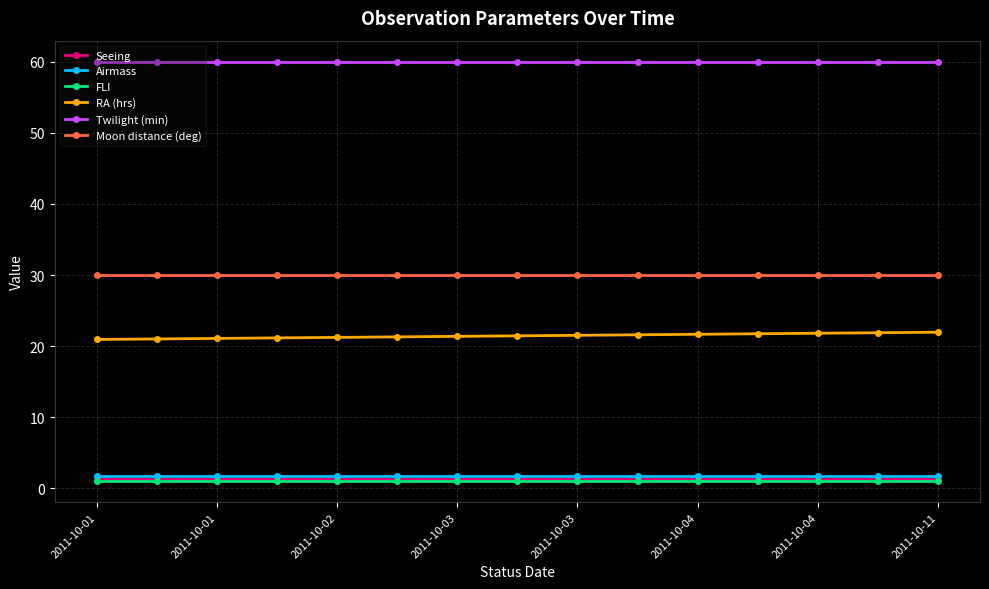

What is the minimum value for Twilight (min)?

60.0